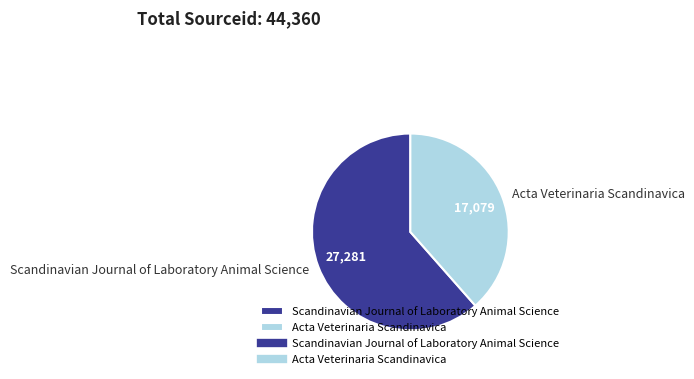

Is there any slice that represents more than half of the pie?

Yes